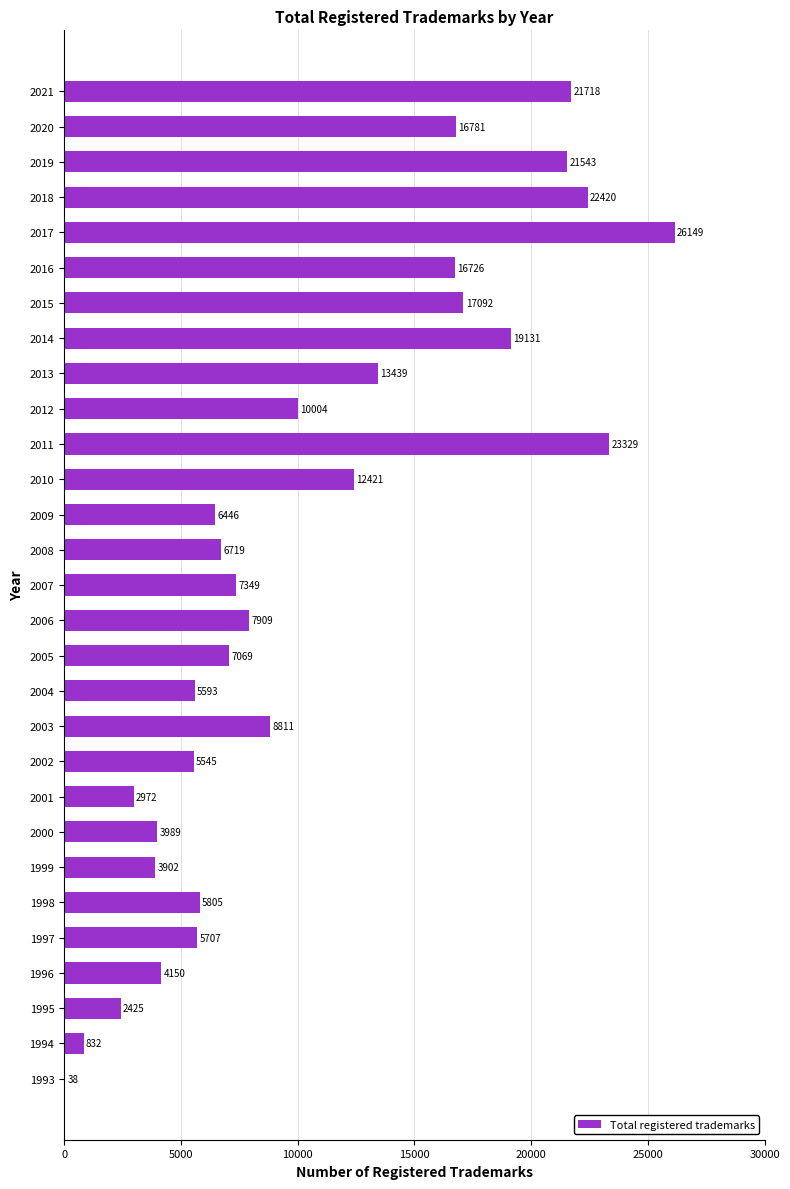

Is it true that the value at 1998 is 1732?

False